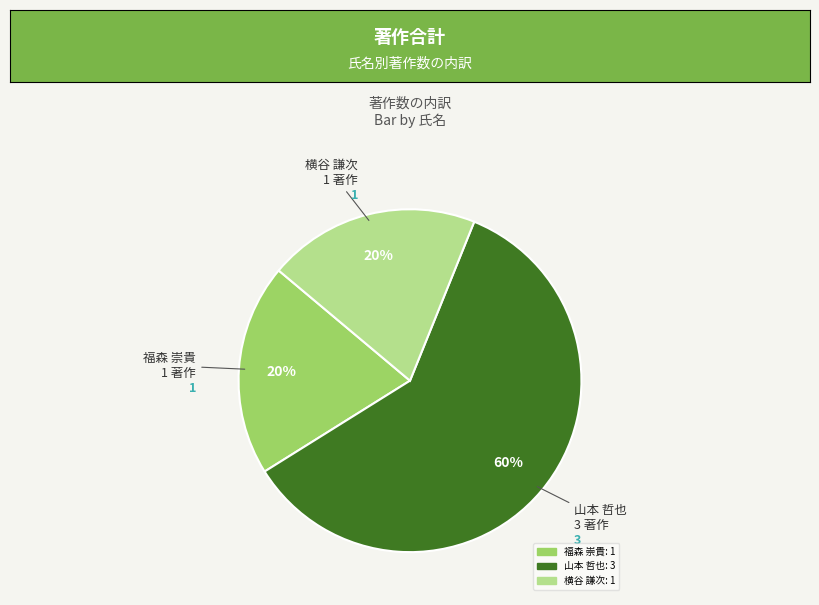

Does any single category account for the majority?

Yes